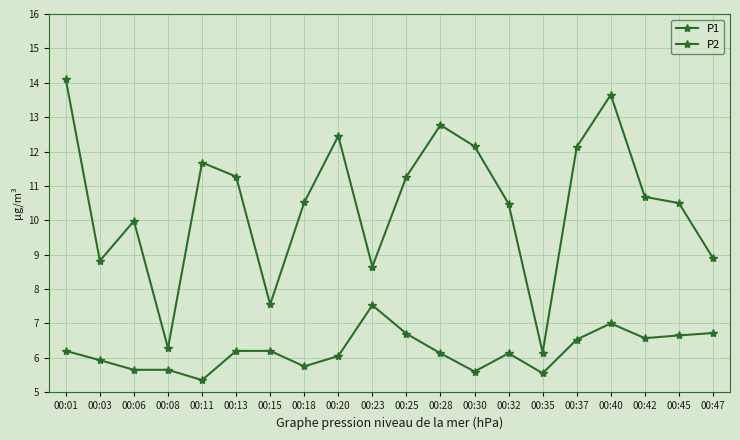

Rank the series at 00:35 from lowest to highest value.

P2, P1